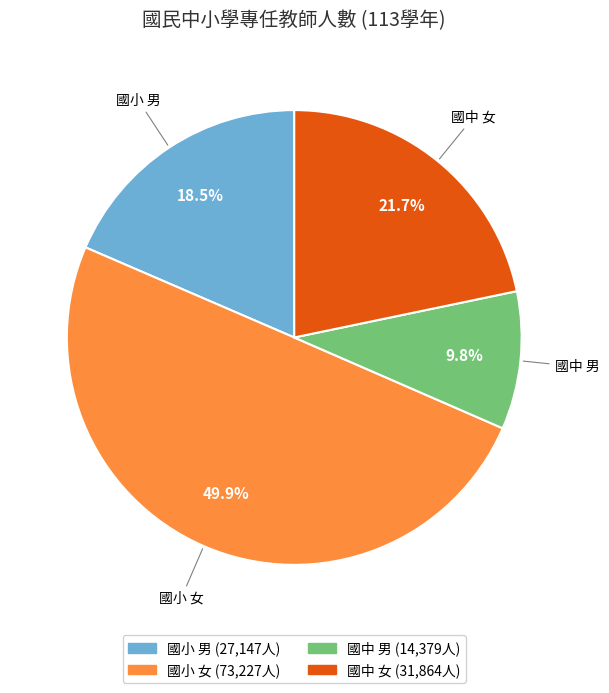

How much of the chart is everything except 國中 女?

78.3%